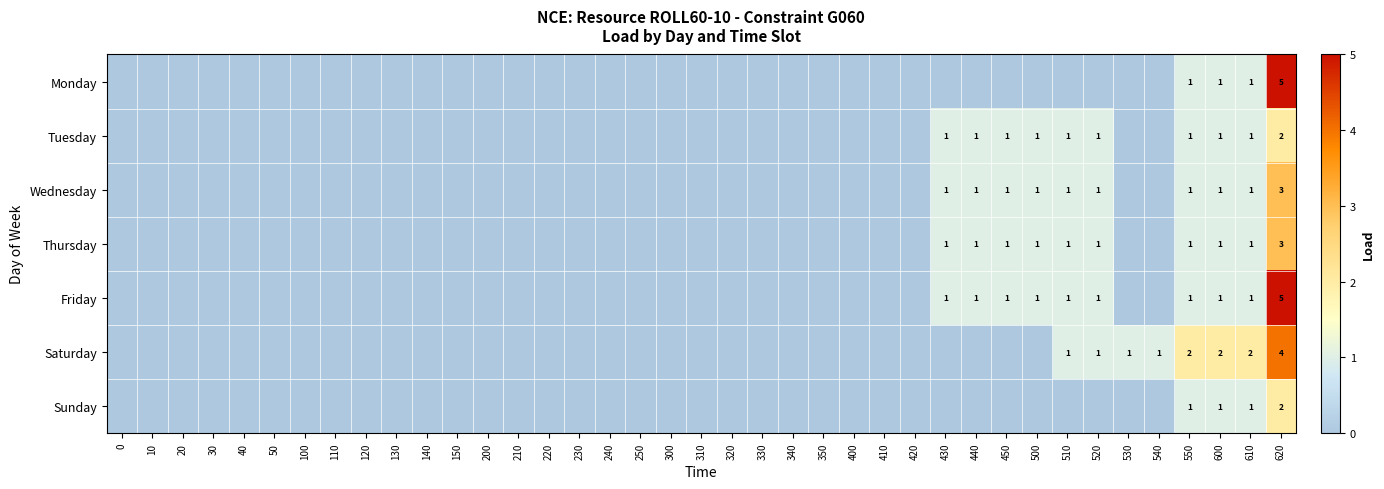

At which label is Tuesday closest to 1?

430